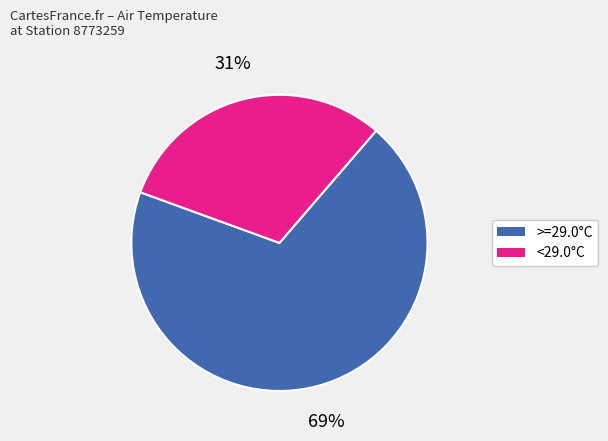

To the nearest percent, what is the average slice percentage?

50%